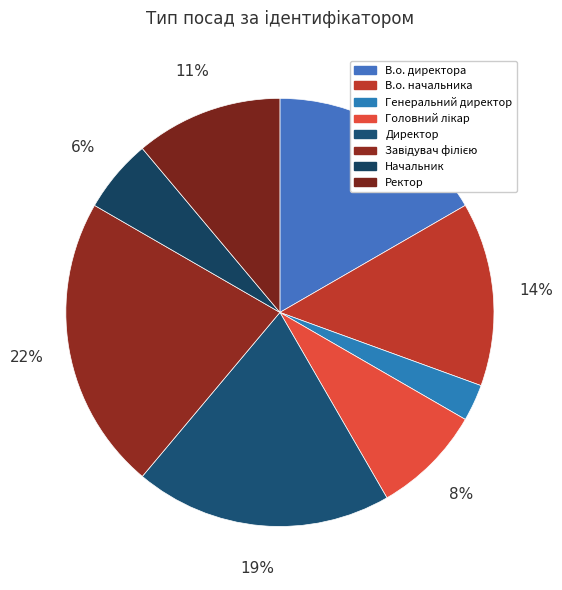

How many slices are in this pie chart?

8